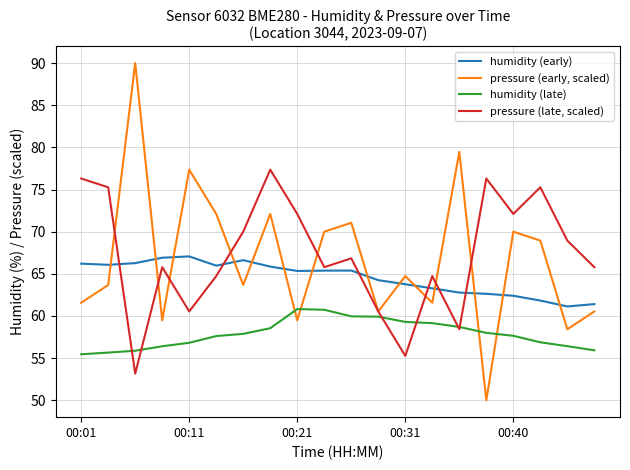

Which series has the widest spread of values?

pressure (early, scaled)